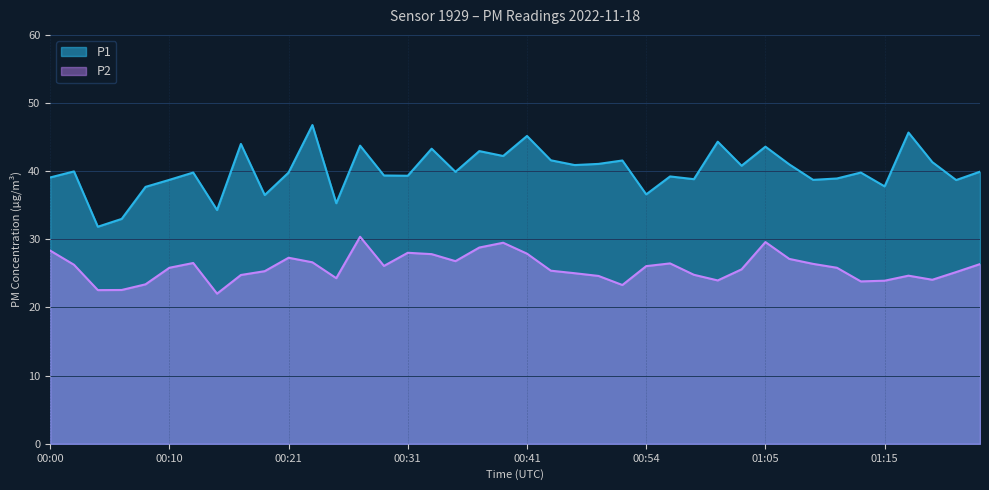

Reading left to right, what are all the values shown in this chart?

P1: 00:00=39.1	00:02=40.0	00:04=31.9	00:06=33.0	00:08=37.7	00:10=38.7	00:12=39.8	00:14=34.3	00:17=44.0	00:19=36.5	00:21=39.8	00:23=46.8	00:25=35.3	00:27=43.8	00:29=39.4	00:31=39.3	00:33=43.3	00:35=39.9	00:37=43.0	00:39=42.2	00:41=45.2	00:44=41.6	00:48=40.9	00:50=41.1	00:52=41.6	00:54=36.6	00:56=39.2	00:58=38.8	01:00=44.3	01:02=40.8	01:05=43.6	01:07=41.0	01:09=38.7	01:11=38.9	01:13=39.8	01:15=37.8	01:17=45.7	01:19=41.3	01:21=38.7	01:23=39.9
P2: 00:00=28.4	00:02=26.3	00:04=22.6	00:06=22.6	00:08=23.4	00:10=25.8	00:12=26.5	00:14=22.0	00:17=24.8	00:19=25.3	00:21=27.3	00:23=26.6	00:25=24.3	00:27=30.4	00:29=26.1	00:31=28.0	00:33=27.8	00:35=26.8	00:37=28.8	00:39=29.5	00:41=27.9	00:44=25.4	00:48=25.0	00:50=24.6	00:52=23.3	00:54=26.1	00:56=26.5	00:58=24.8	01:00=24.0	01:02=25.6	01:05=29.6	01:07=27.1	01:09=26.4	01:11=25.8	01:13=23.8	01:15=23.9	01:17=24.7	01:19=24.1	01:21=25.2	01:23=26.4